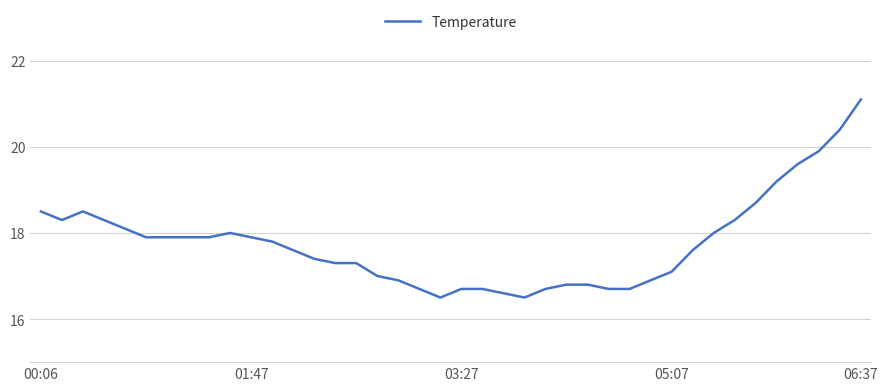

What is the difference between the maximum and minimum values?

4.6